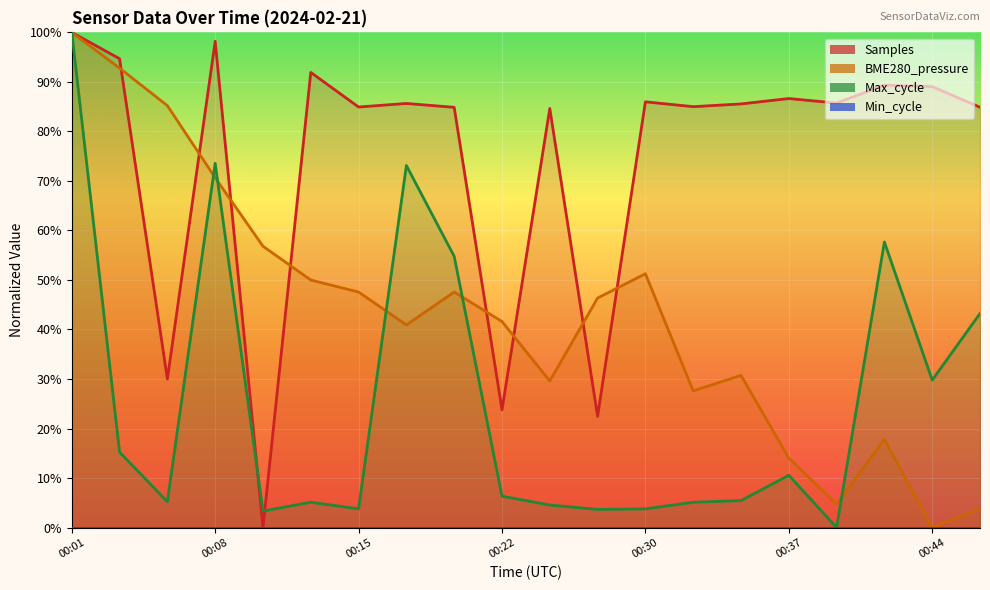

Rank the series by their maximum value, from highest to lowest.

Samples, BME280_pressure, Max_cycle